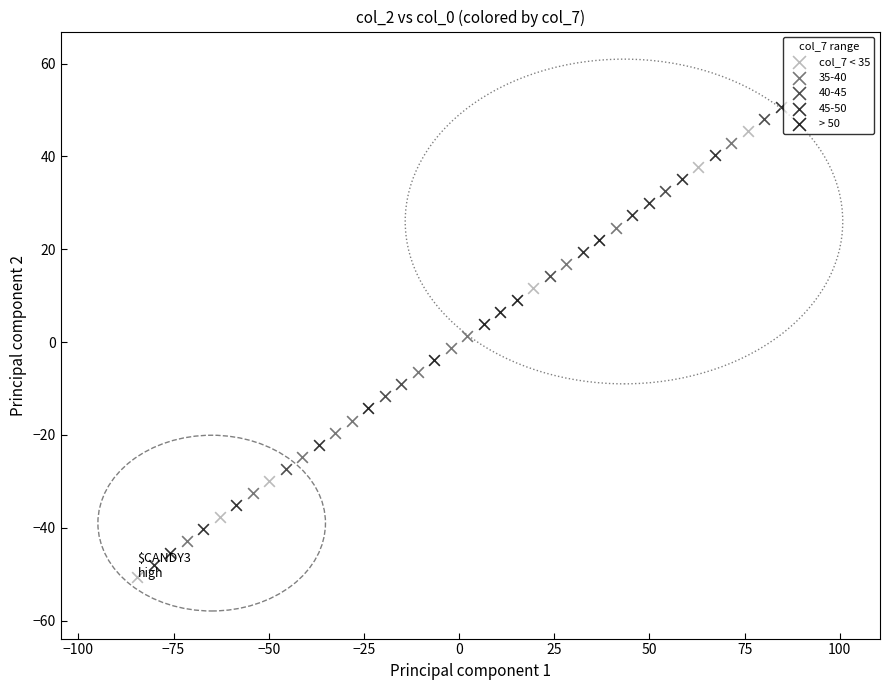

Which series has the widest spread of Y values?

45-50